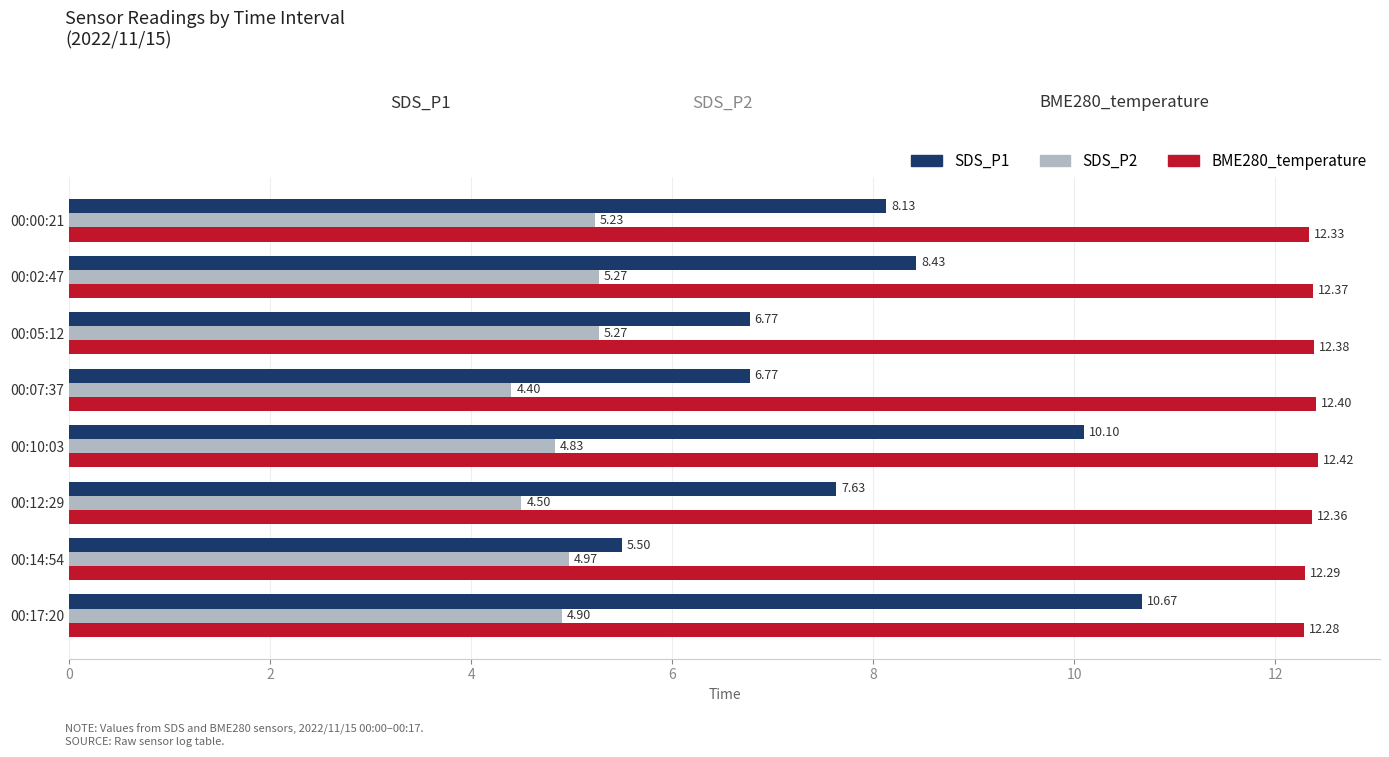

Rank the series at 00:10:03 from lowest to highest value.

SDS_P2, SDS_P1, BME280_temperature